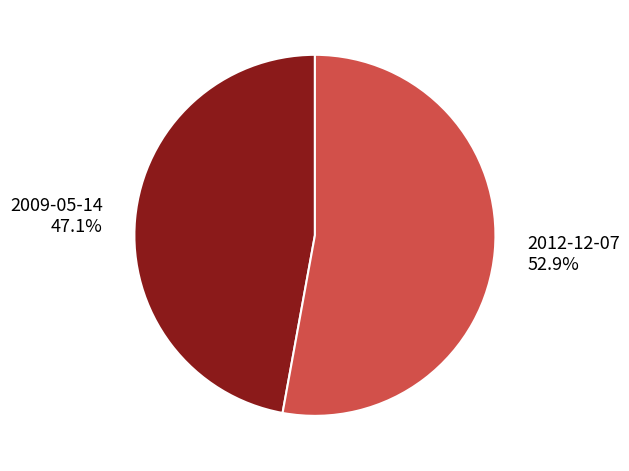

What portion of the pie excludes 2009-05-14?

52.9%